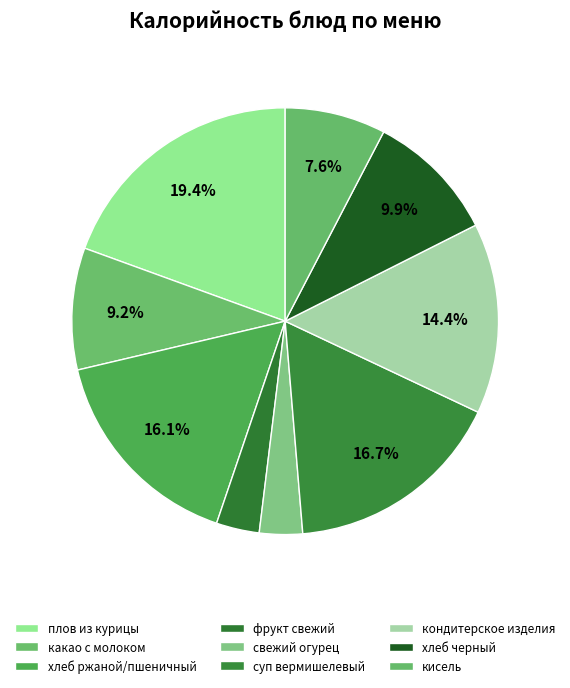

Count the number of slices in the pie.

9